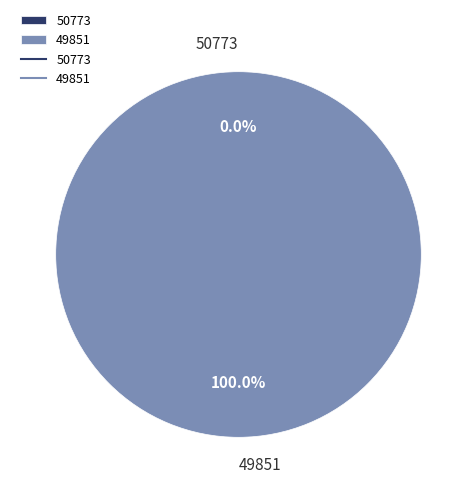

Which slice is the largest?

49851